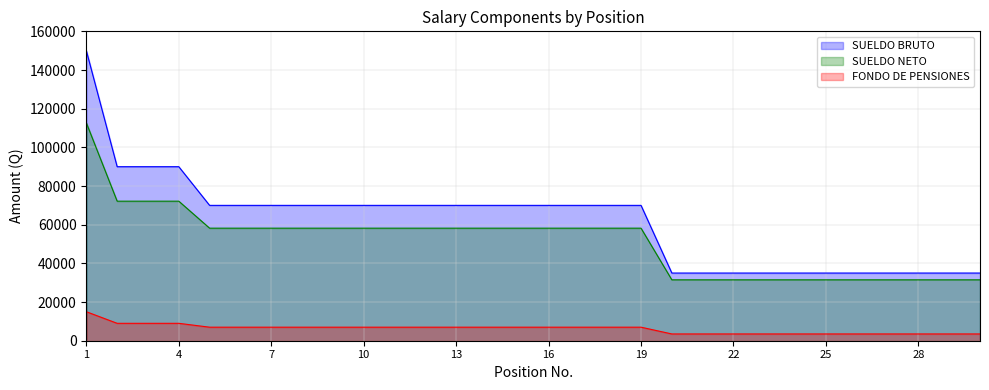

Between 20 and 26, which series saw the biggest shift?

FONDO DE PENSIONES